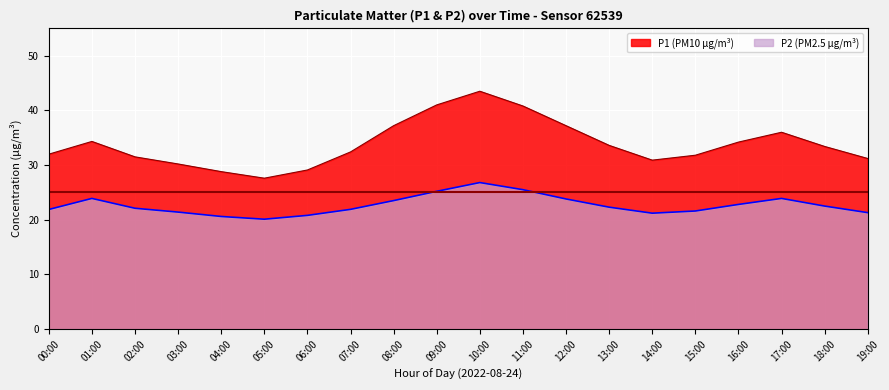

True or false: P1 and P2 cross at least once.

False